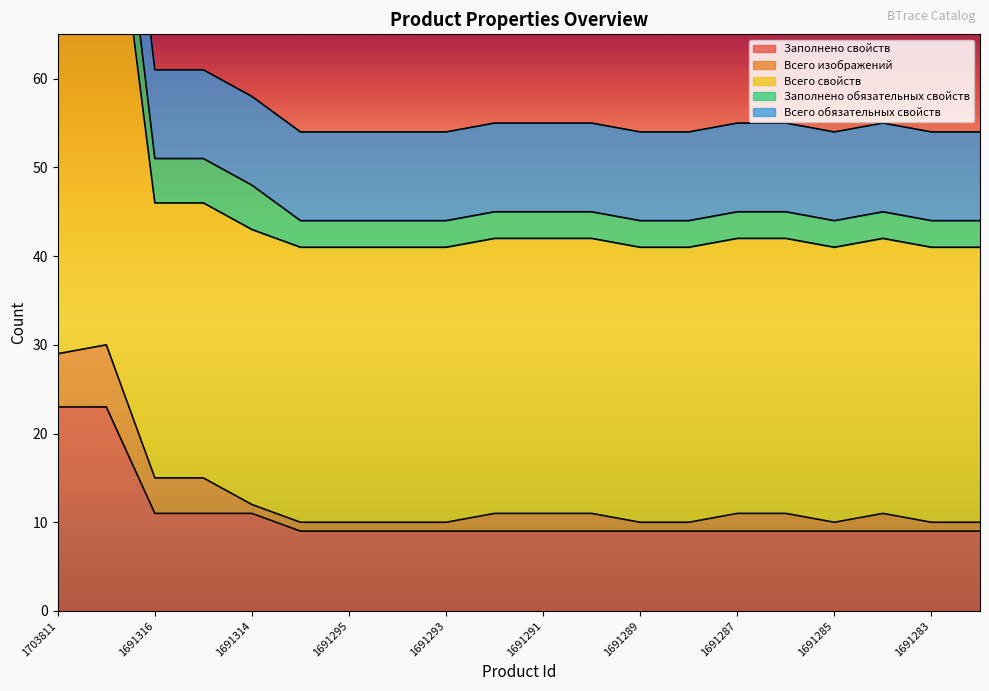

What is the value of the Заполнено свойств point at the 17th from the left?

9